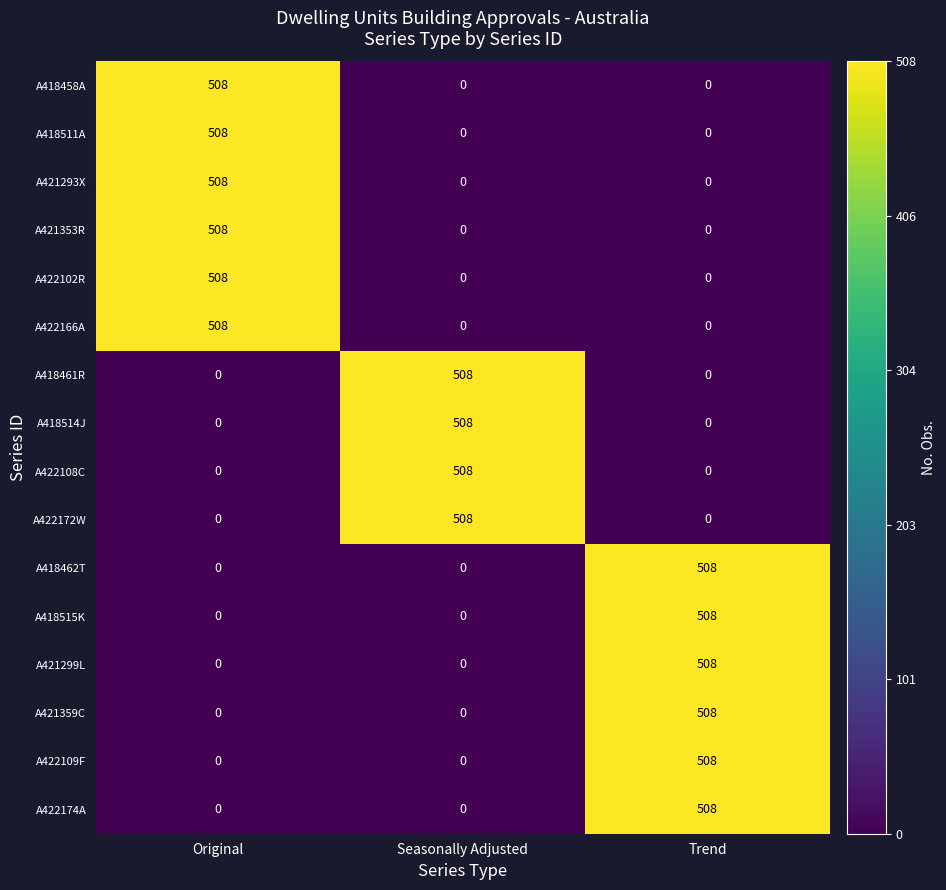

At how many categories does at least one series exceed 322?

3